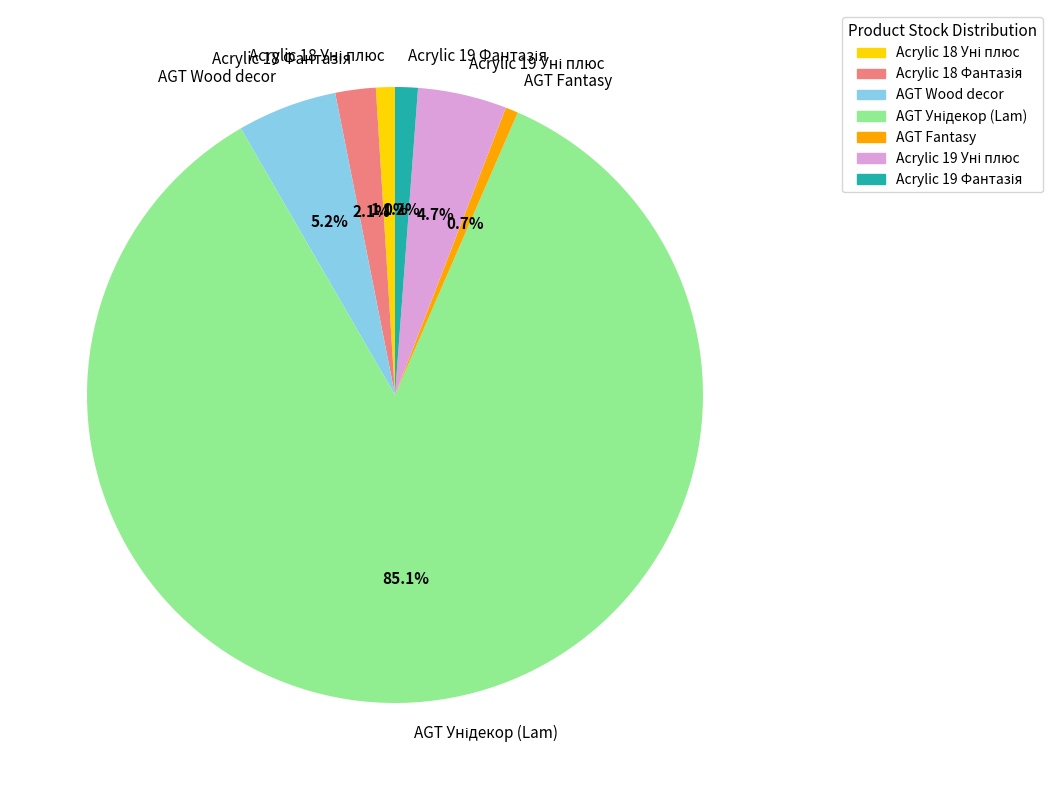

What percentage is NOT represented by AGT Fantasy?

99.3%